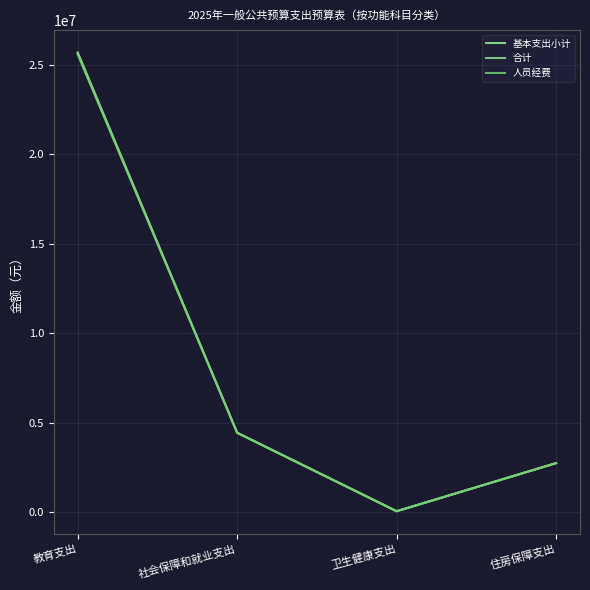

Does the chart display data point markers on the line(s)?

No